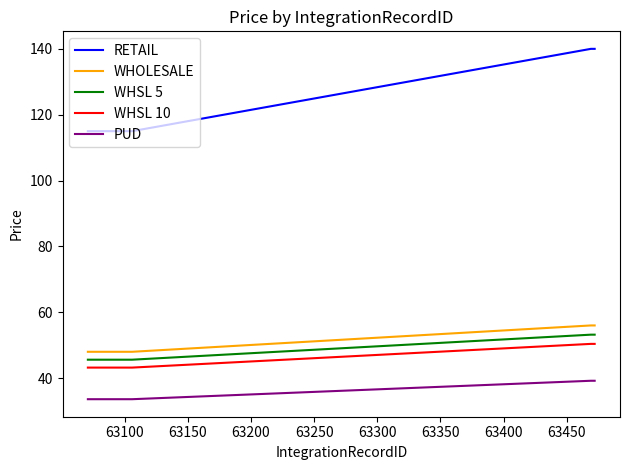

Rank the series by their maximum value, from lowest to highest.

PUD, WHSL 10, WHSL 5, WHOLESALE, RETAIL